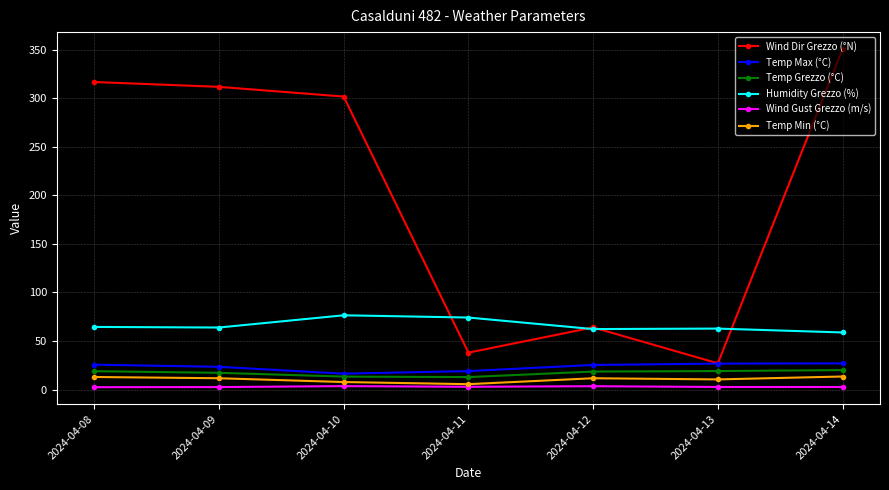

At which label does Wind Dir Grezzo (°N) reach its peak?

2024-04-14